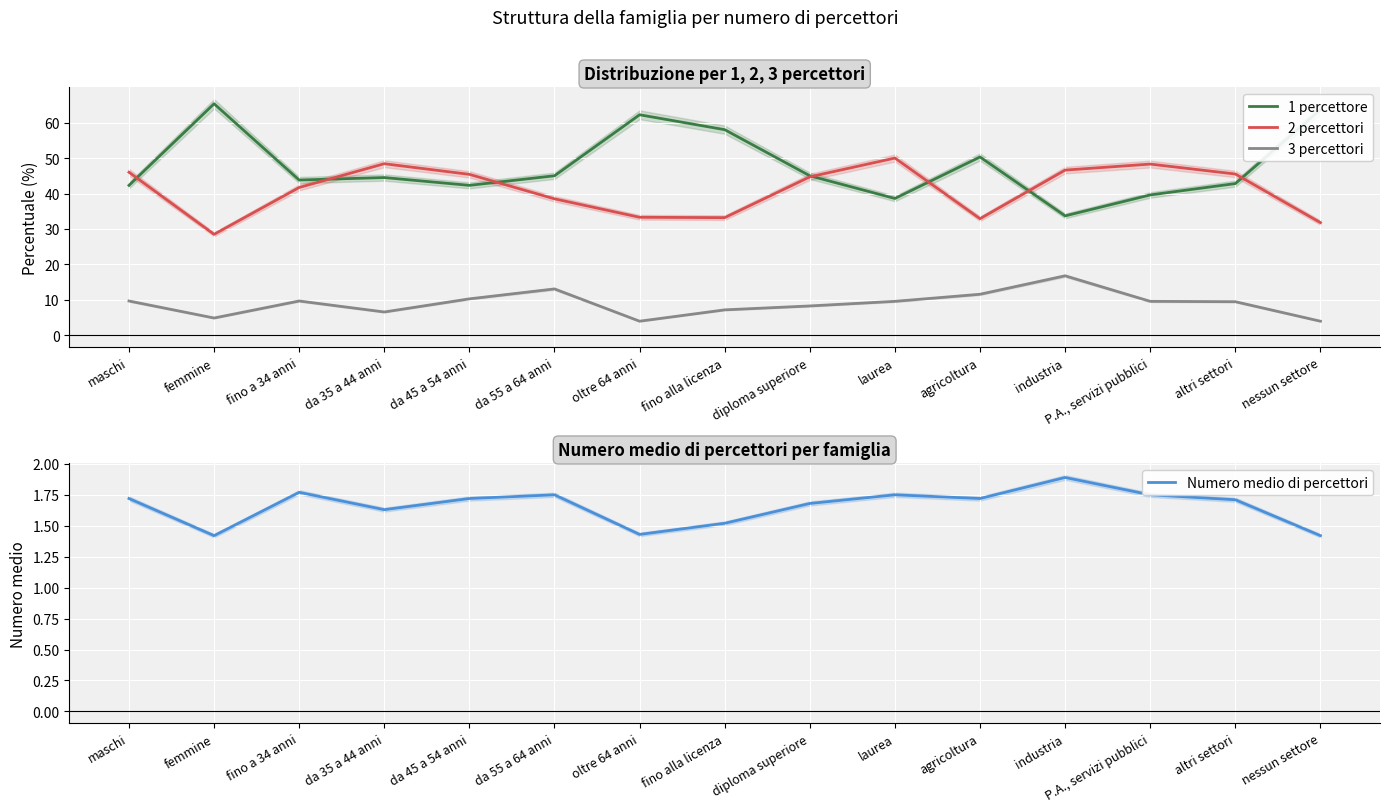

What is the label of the 11th point from the right?

da 45 a 54 anni